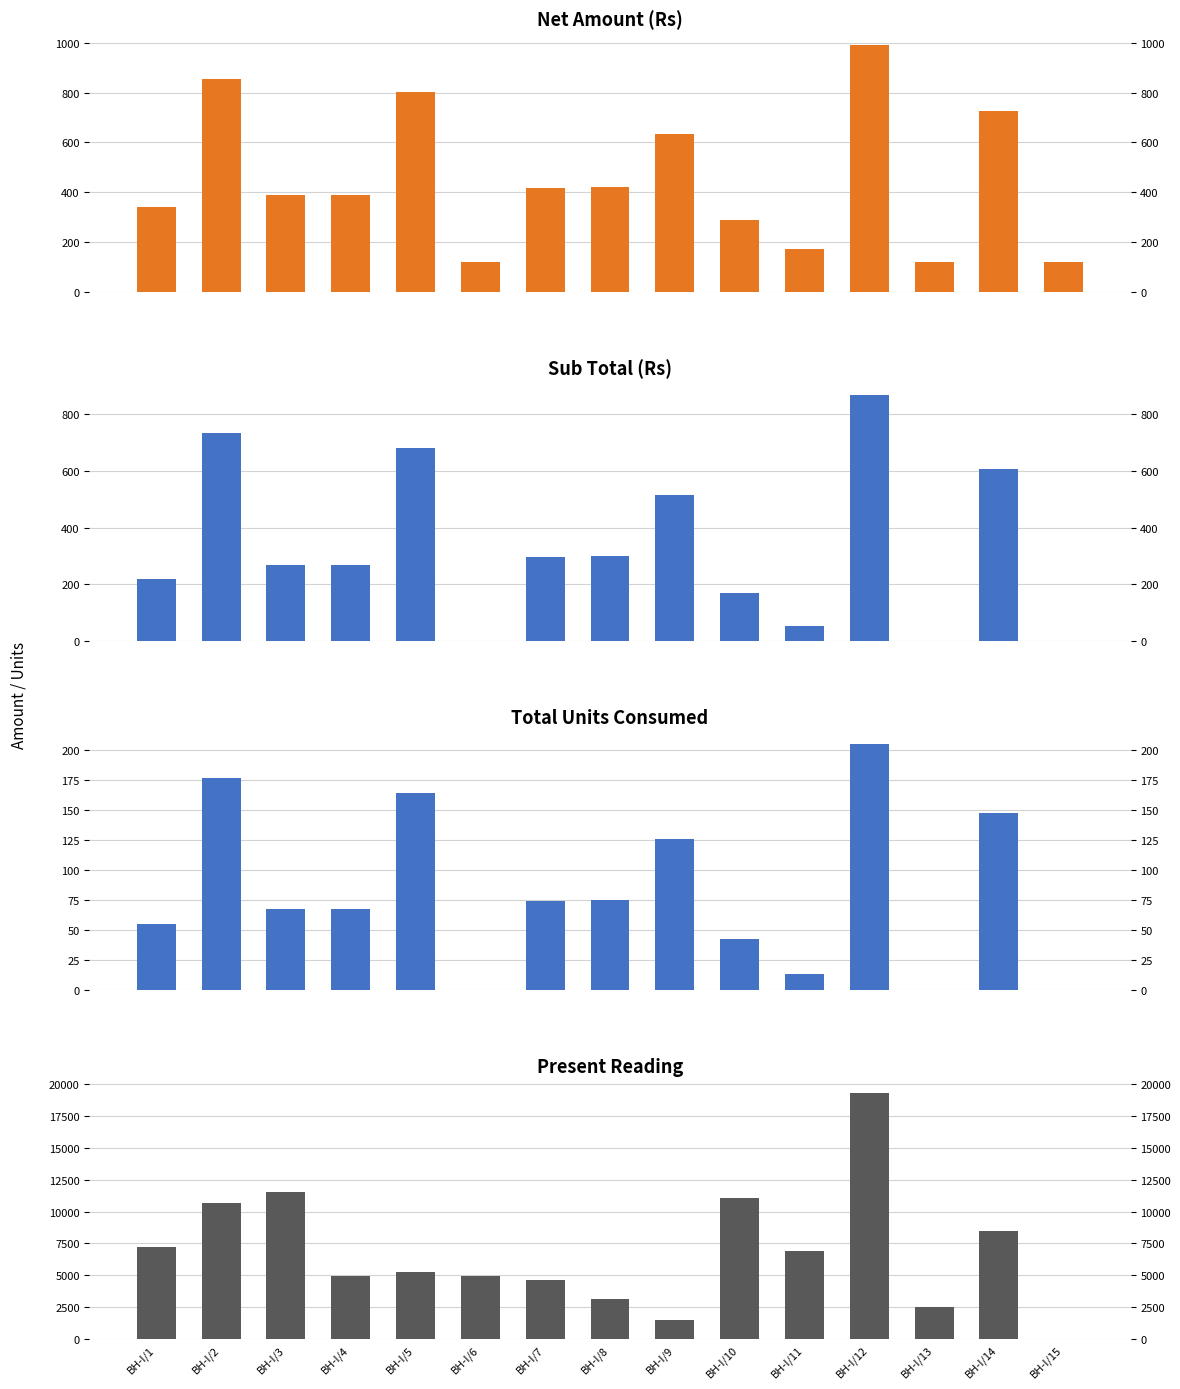

What is the total value across all series at BH-I/14?

9921.6